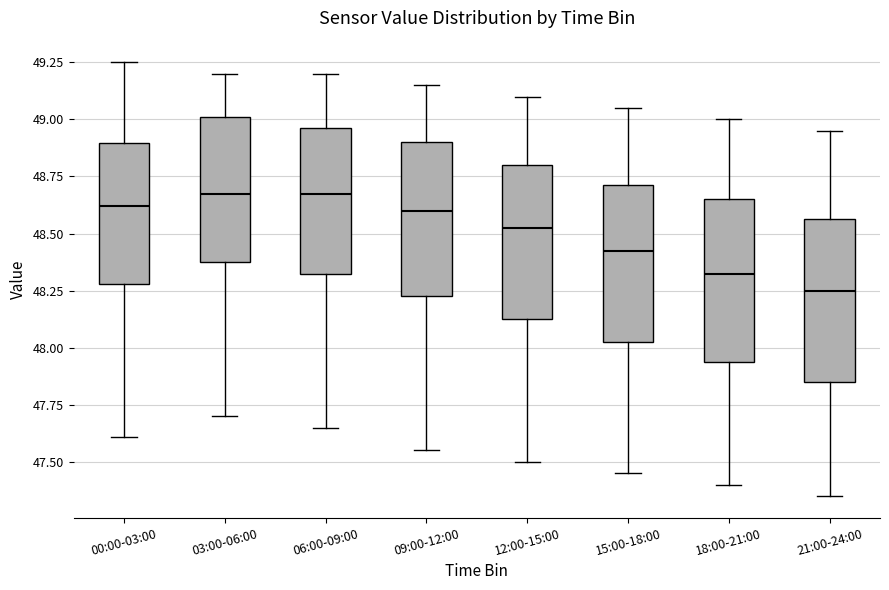

Which box's median line is the lowest?

21:00-24:00